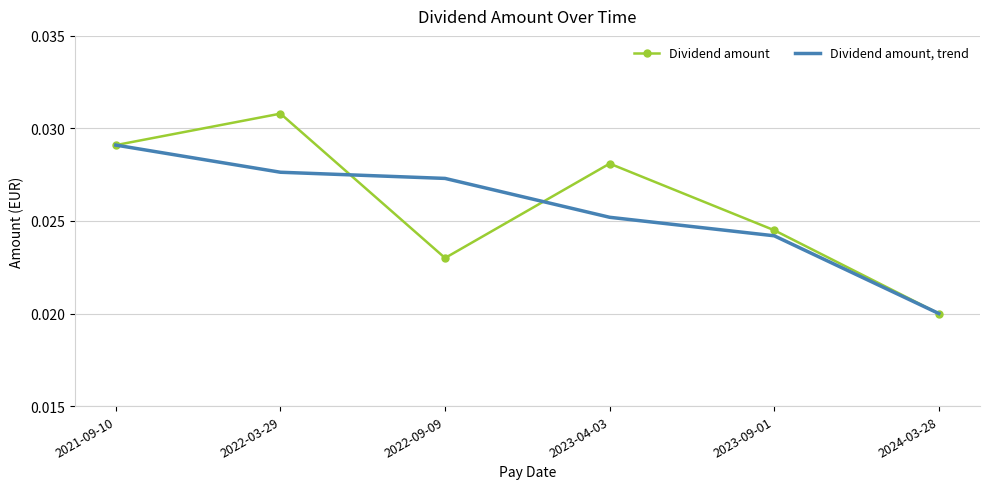

What is the total value across all series at 2021-09-10?

0.1